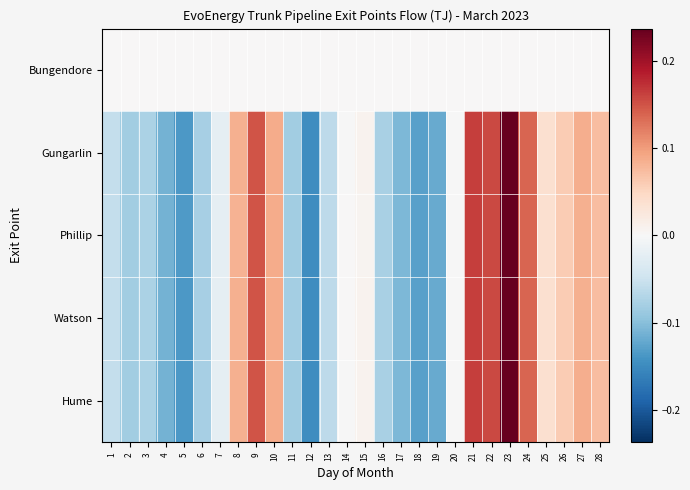

Reading right to left, list all the values displayed in this chart.

Bungendore: 28=0.0	27=0.0	26=0.0	25=0.0	24=0.0	23=0.0	22=0.0	21=0.0	20=0.0	19=0.0	18=0.0	17=0.0	16=0.0	15=0.0	14=0.0	13=0.0	12=0.0	11=0.0	10=0.0	9=0.0	8=0.0	7=0.0	6=0.0	5=0.0	4=0.0	3=0.0	2=0.0	1=0.0
Gungarlin: 28=0.1	27=0.1	26=0.1	25=0.0	24=0.1	23=0.2	22=0.2	21=0.2	20=-0.0	19=-0.1	18=-0.1	17=-0.1	16=-0.1	15=0.0	14=-0.0	13=-0.1	12=-0.1	11=-0.1	10=0.1	9=0.1	8=0.1	7=-0.0	6=-0.1	5=-0.1	4=-0.1	3=-0.1	2=-0.1	1=-0.1
Phillip: 28=0.1	27=0.1	26=0.1	25=0.0	24=0.1	23=0.2	22=0.2	21=0.2	20=-0.0	19=-0.1	18=-0.1	17=-0.1	16=-0.1	15=0.0	14=0.0	13=-0.1	12=-0.1	11=-0.1	10=0.1	9=0.1	8=0.1	7=-0.0	6=-0.1	5=-0.1	4=-0.1	3=-0.1	2=-0.1	1=-0.1
Watson: 28=0.1	27=0.1	26=0.1	25=0.0	24=0.1	23=0.2	22=0.2	21=0.2	20=-0.0	19=-0.1	18=-0.1	17=-0.1	16=-0.1	15=0.0	14=0.0	13=-0.1	12=-0.1	11=-0.1	10=0.1	9=0.1	8=0.1	7=-0.0	6=-0.1	5=-0.1	4=-0.1	3=-0.1	2=-0.1	1=-0.1
Hume: 28=0.1	27=0.1	26=0.1	25=0.0	24=0.1	23=0.2	22=0.2	21=0.2	20=-0.0	19=-0.1	18=-0.1	17=-0.1	16=-0.1	15=0.0	14=-0.0	13=-0.1	12=-0.1	11=-0.1	10=0.1	9=0.1	8=0.1	7=-0.0	6=-0.1	5=-0.1	4=-0.1	3=-0.1	2=-0.1	1=-0.1